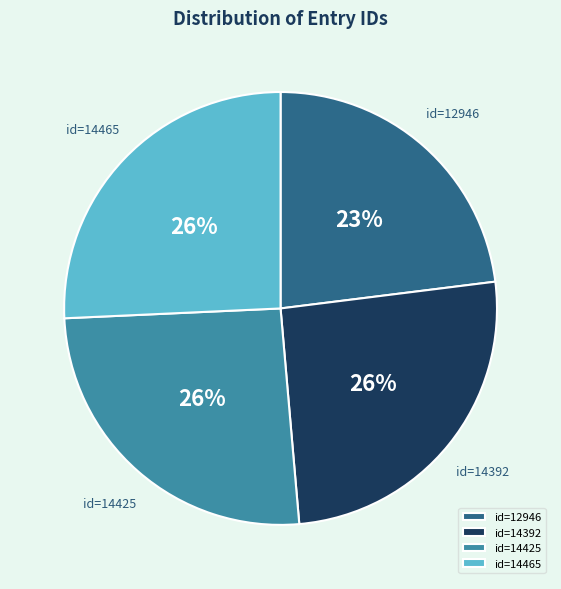

What is the ratio of the value at id=14392 to the value at id=14465?

1.0